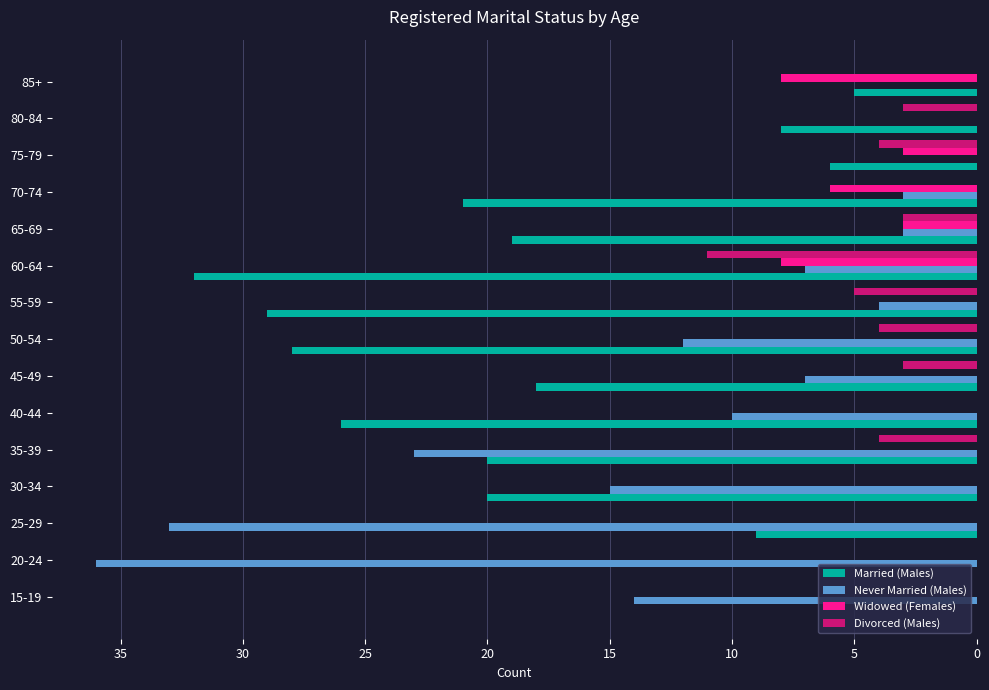

Which series has the largest total across all categories?

Married (Males)